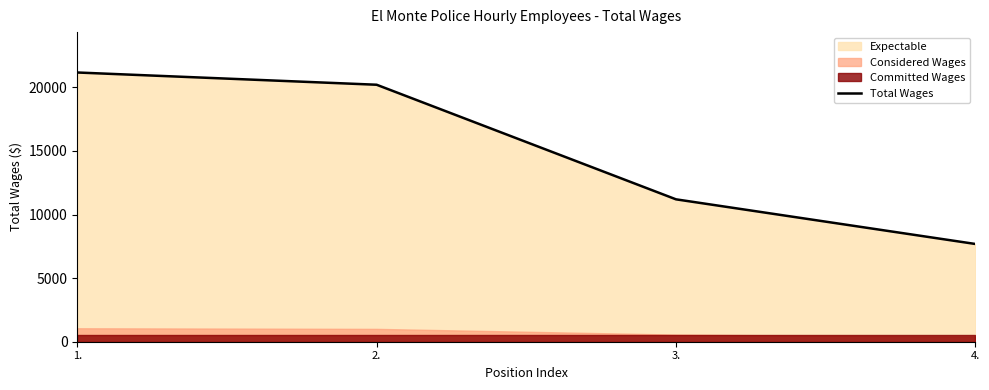

At which label does the data first exceed 20207?

1.